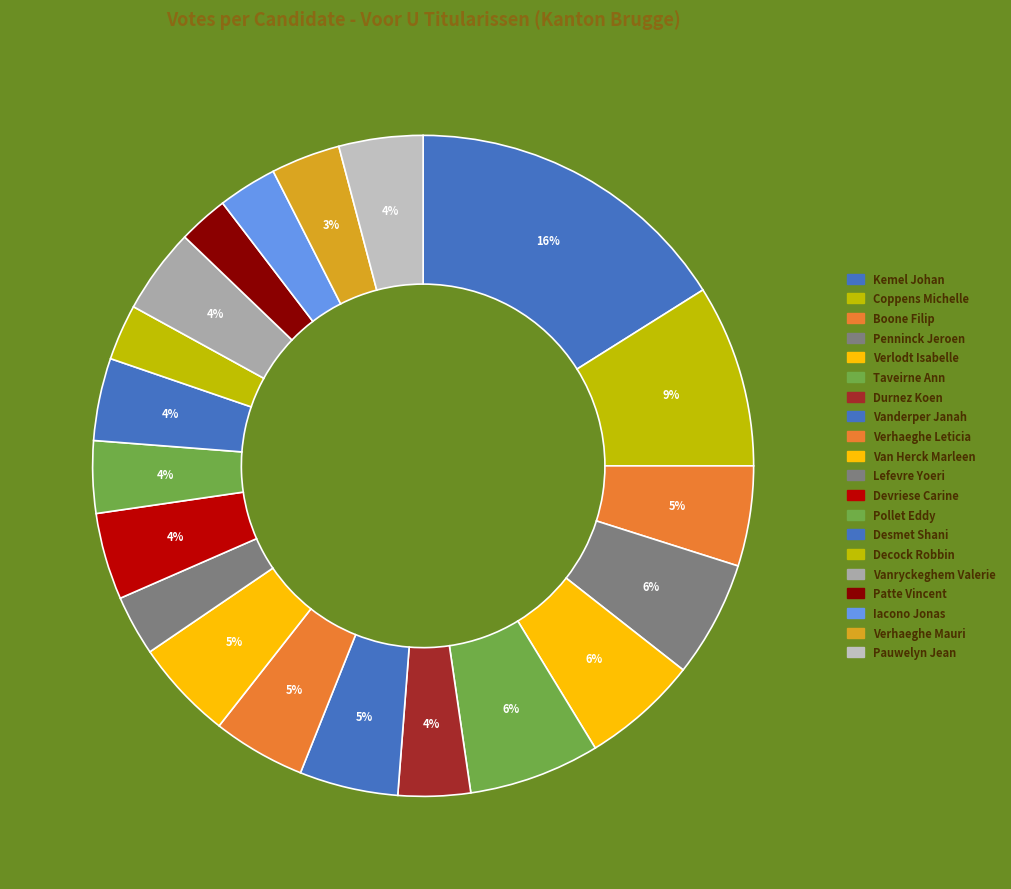

The Desmet Shani slice represents 1% of the pie. True or false?

False